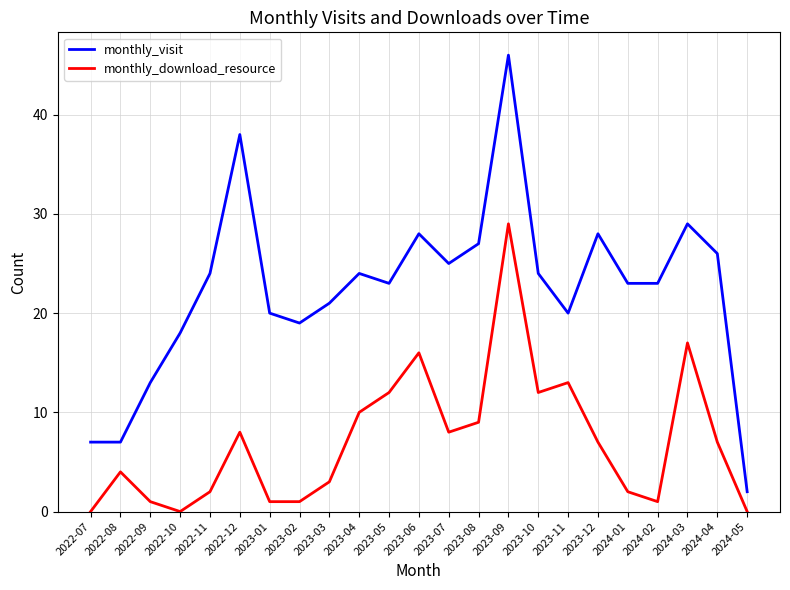

What is the total value across all series at 2023-11?

33